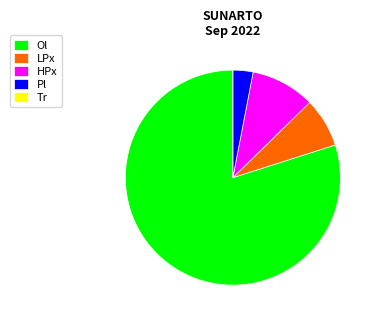

Which category has the biggest portion of the pie?

Ol